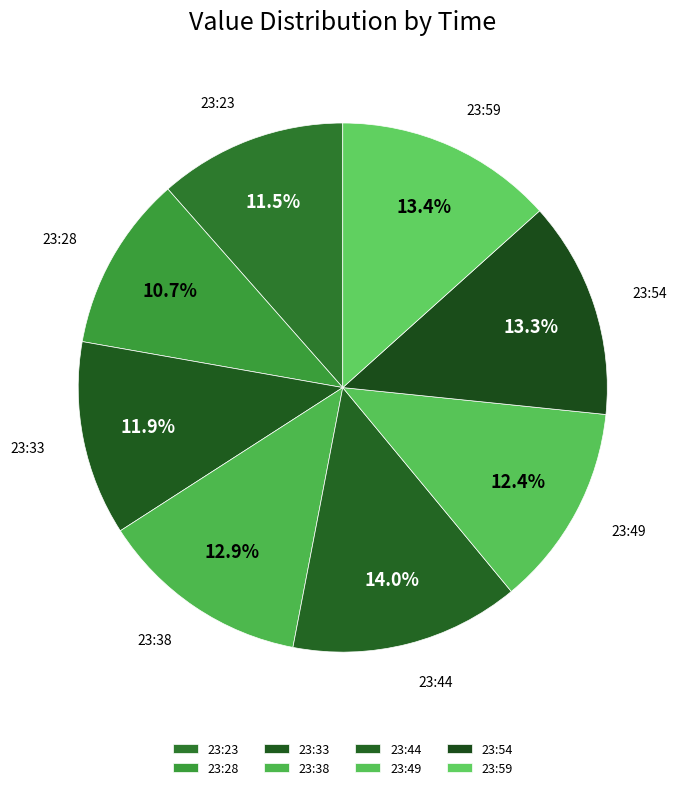

Does any single category account for the majority?

No